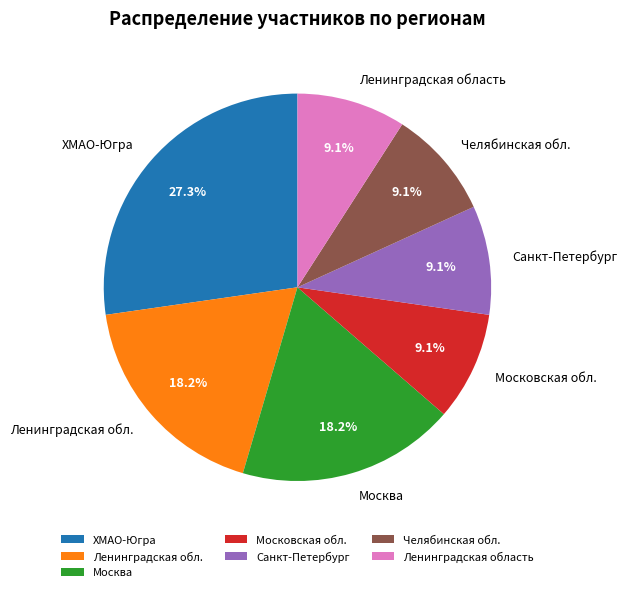

Combined, do Челябинская обл. and Санкт-Петербург account for over 50%?

No